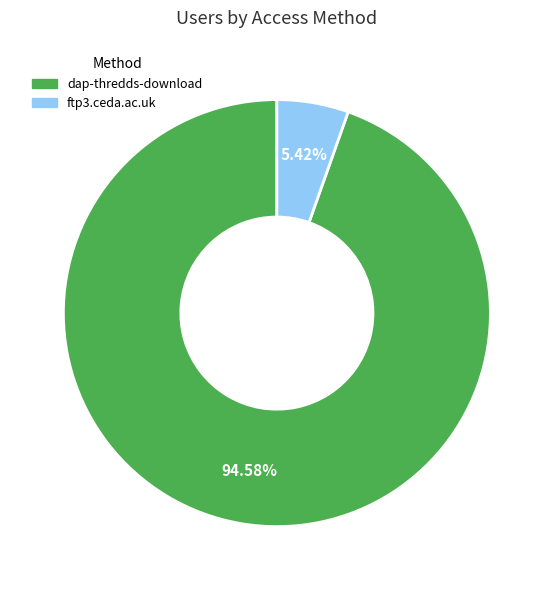

How many slices are in this pie chart?

2